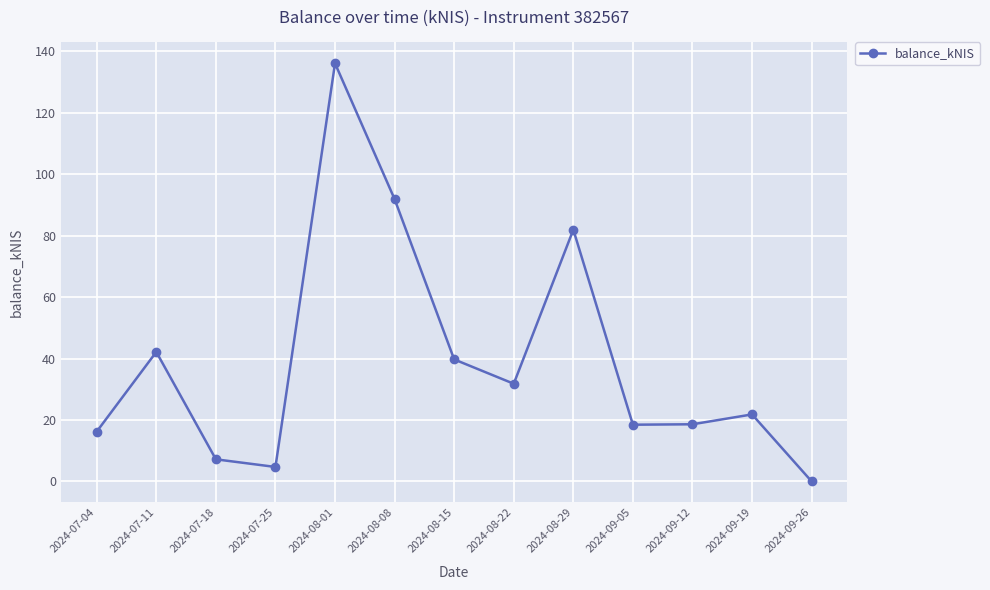

How many lines are shown in the chart?

1